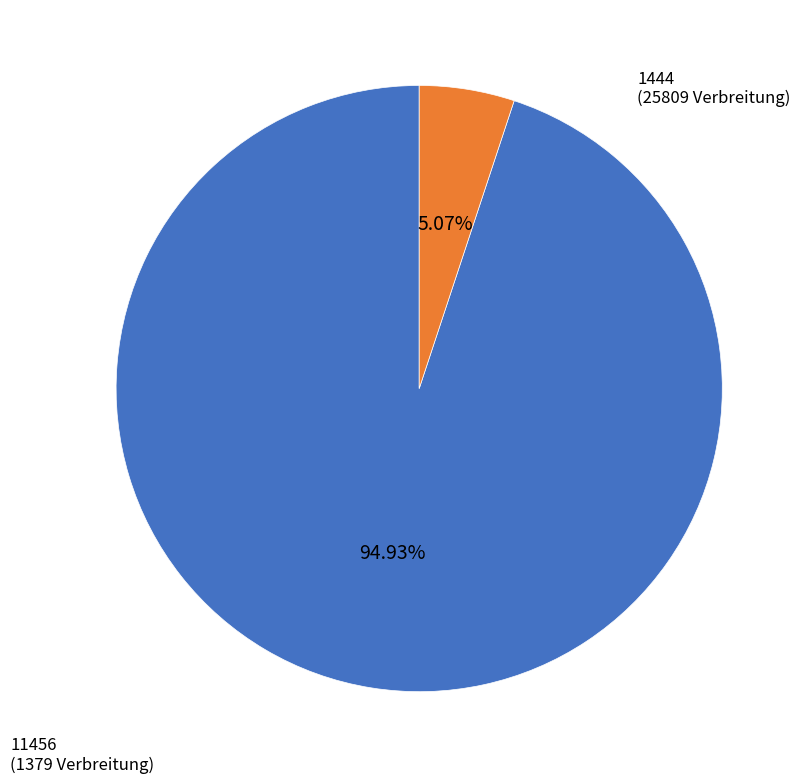

True or false: 11456 accounts for 5% of the total.

True